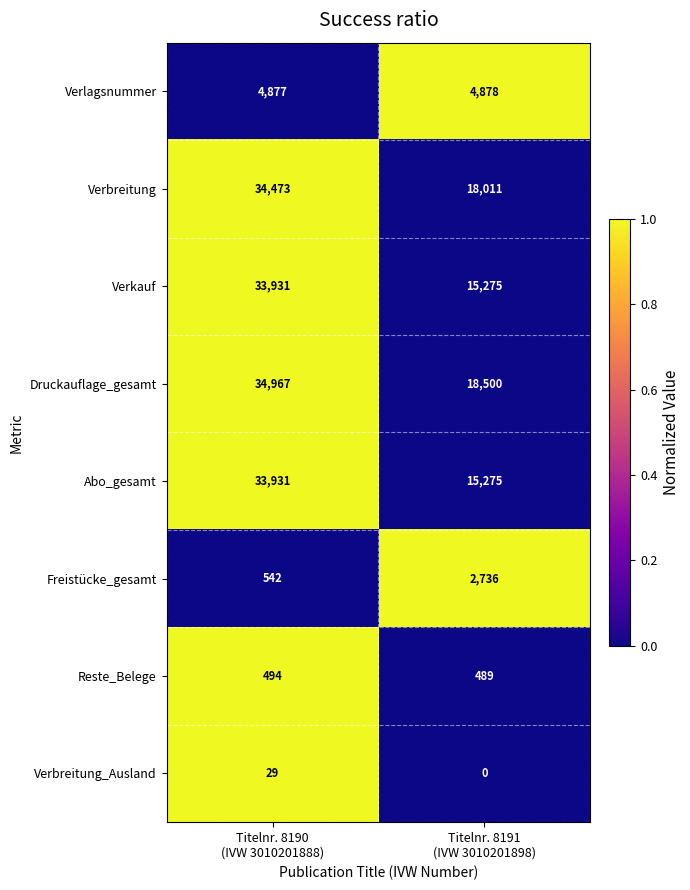

How many values in the Freistücke_gesamt series are below 2736?

1